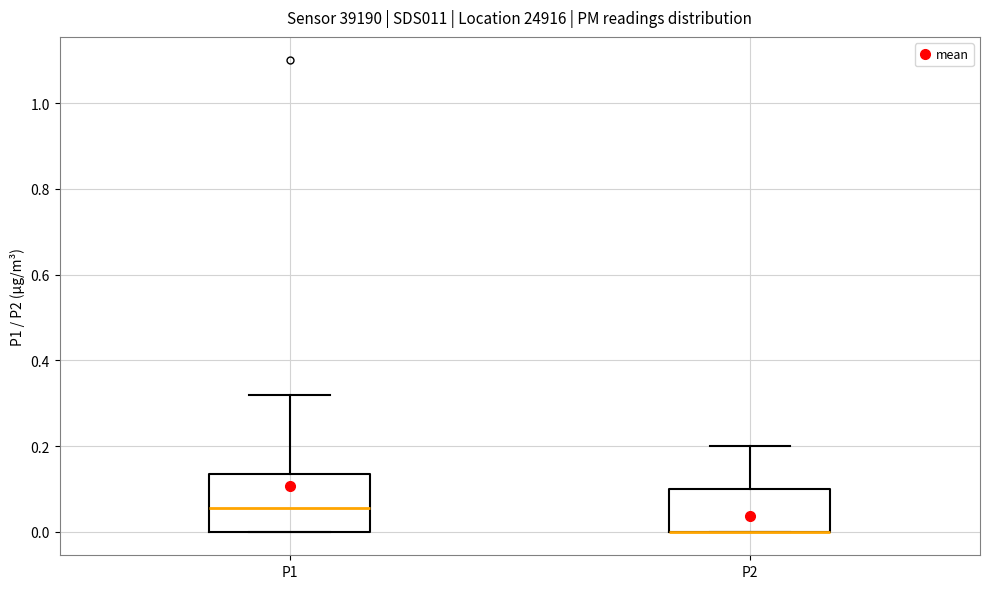

Where is the lower edge of the box for P1 on the y-axis? The values are not printed on the chart, so give them approximately, as read against the axis.

0.00